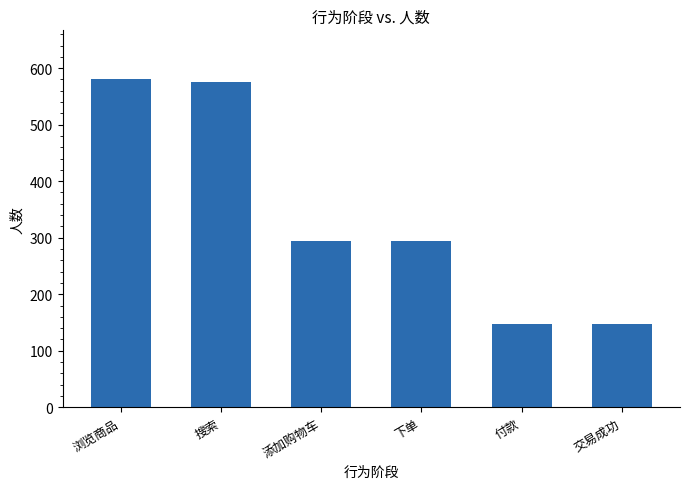

True or false: the data shows 977 at 搜索.

False